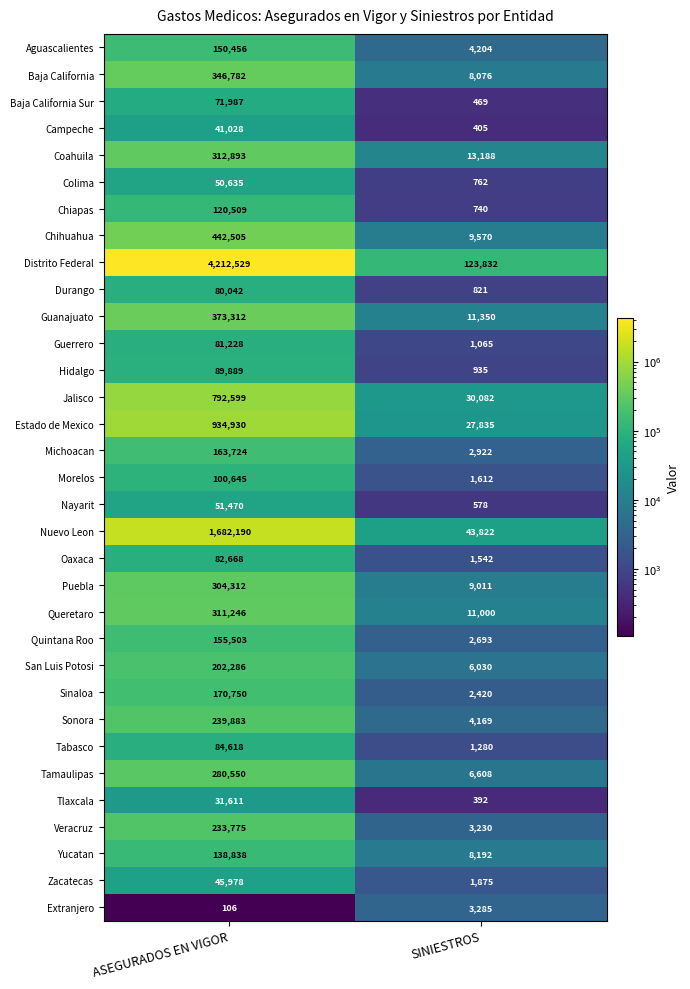

Rank the series at ASEGURADOS EN VIGOR from highest to lowest value.

Distrito Federal, Nuevo Leon, Estado de Mexico, Jalisco, Chihuahua, Guanajuato, Baja California, Coahuila, Queretaro, Puebla, Tamaulipas, Sonora, Veracruz, San Luis Potosi, Sinaloa, Michoacan, Quintana Roo, Aguascalientes, Yucatan, Chiapas, Morelos, Hidalgo, Tabasco, Oaxaca, Guerrero, Durango, Baja California Sur, Nayarit, Colima, Zacatecas, Campeche, Tlaxcala, Extranjero